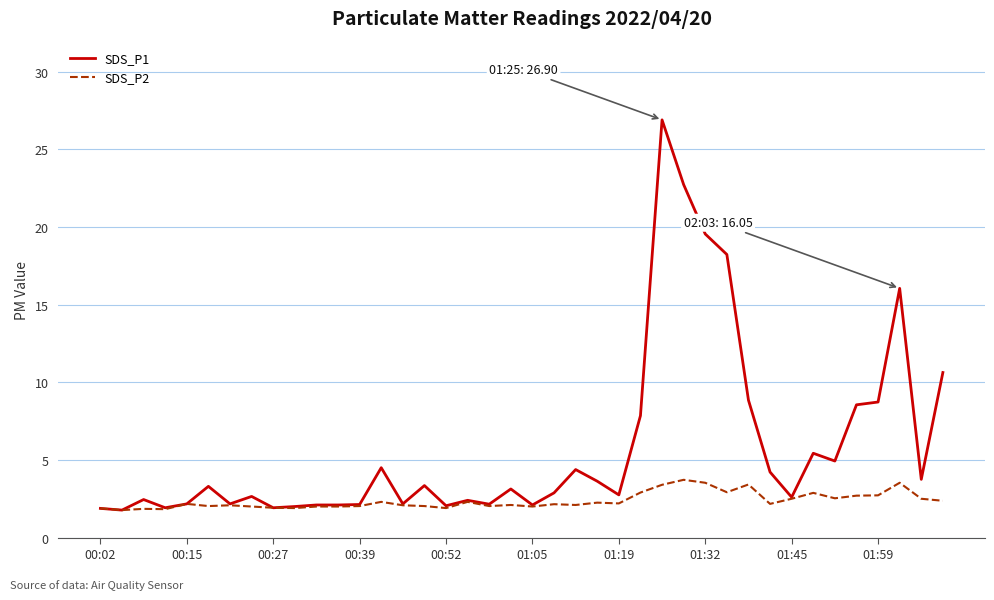

Which series has the widest spread of values?

SDS_P1